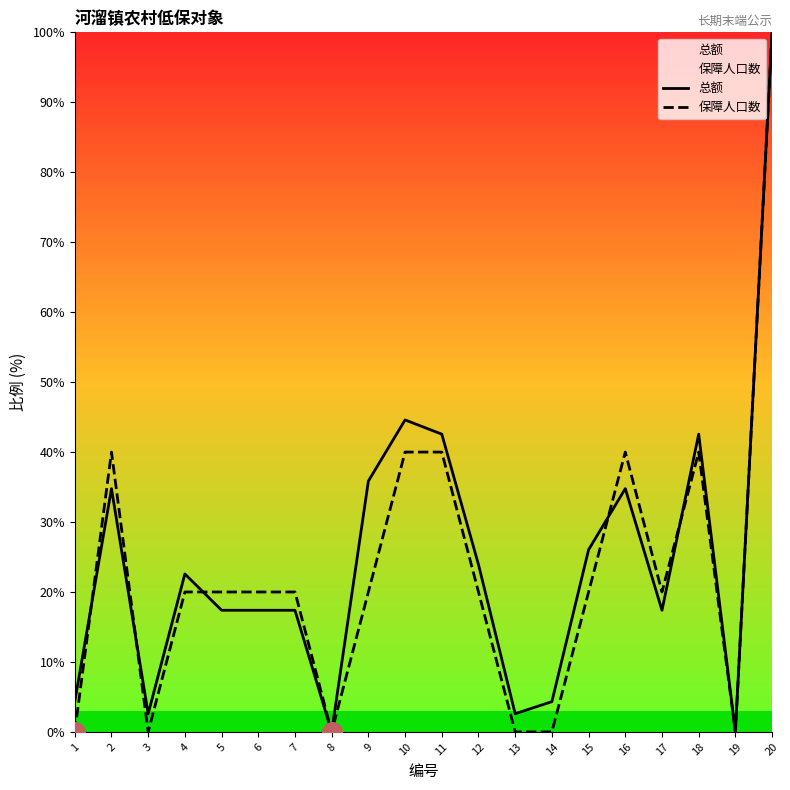

Which series has the largest total across all categories?

总额